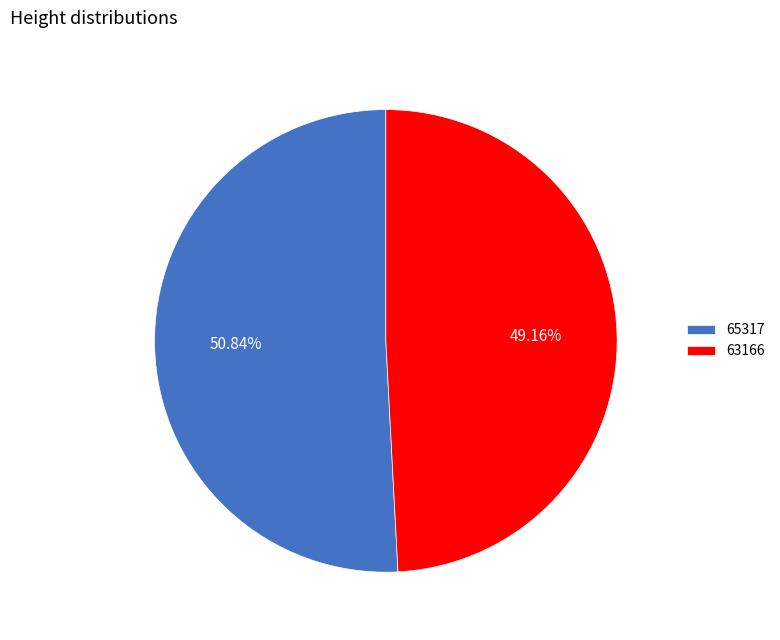

What is the ratio of the value at 65317 to the value at 63166?

1.0